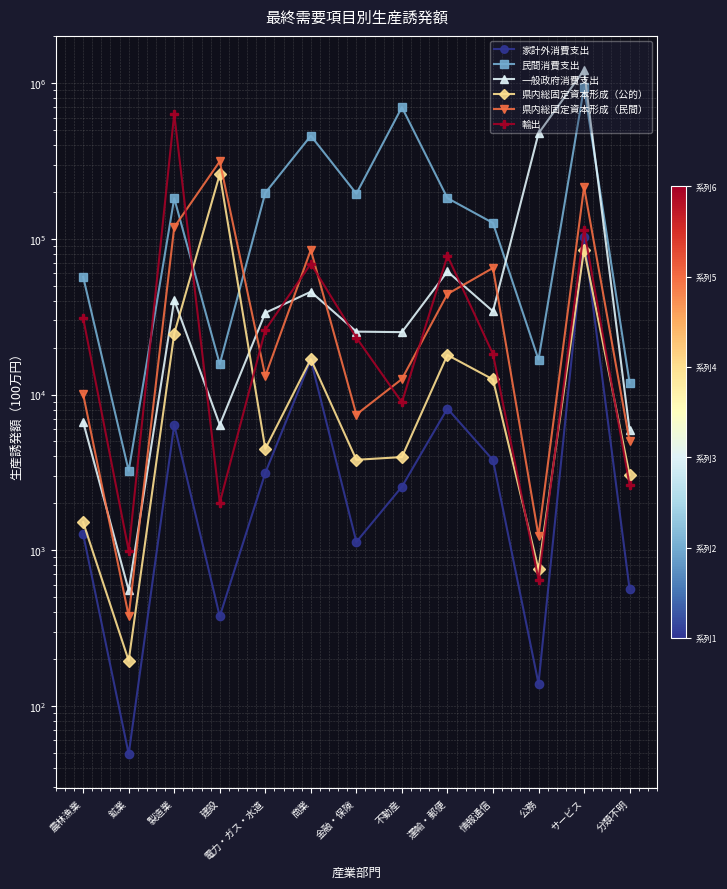

Rank the series at 製造業 from highest to lowest value.

輸出, 民間消費支出, 県内総固定資本形成（民間）, 一般政府消費支出, 県内総固定資本形成（公的）, 家計外消費支出